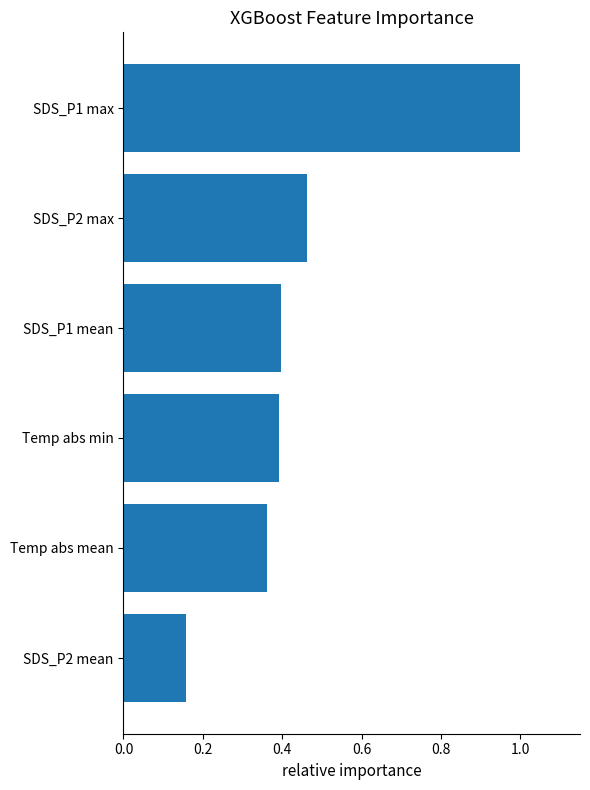

True or false: the data shows 0.2 at Temp abs min.

False